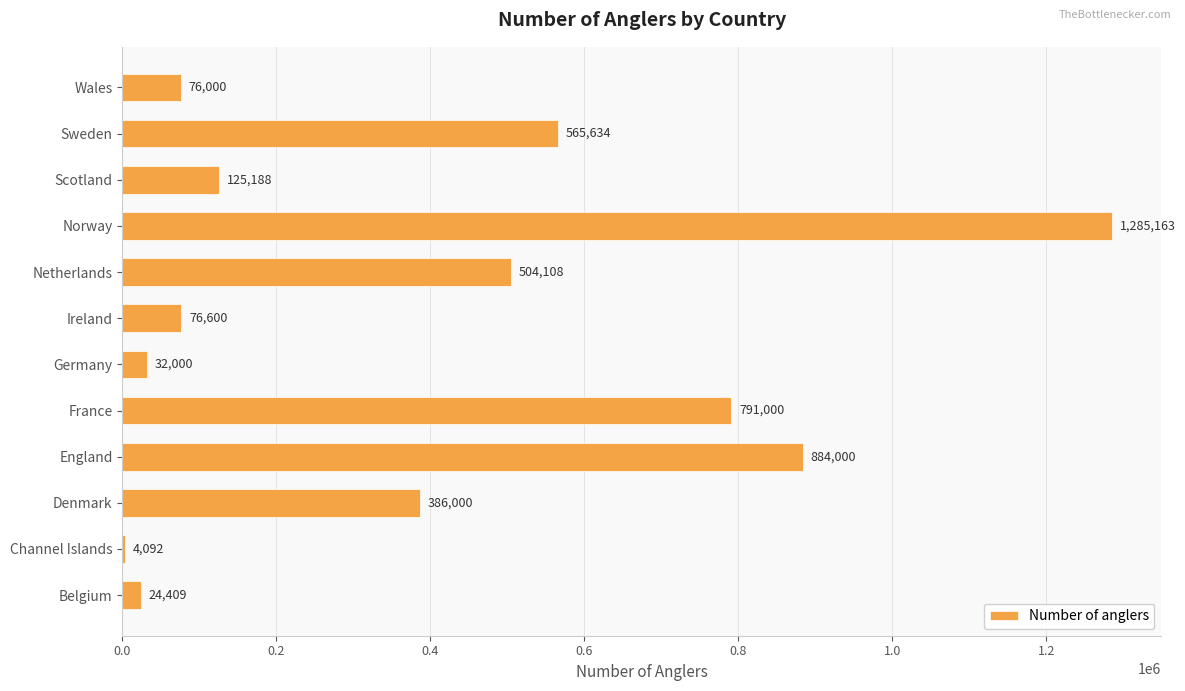

List the labels in order of value, largest first.

Norway, England, France, Sweden, Netherlands, Denmark, Scotland, Ireland, Wales, Germany, Belgium, Channel Islands